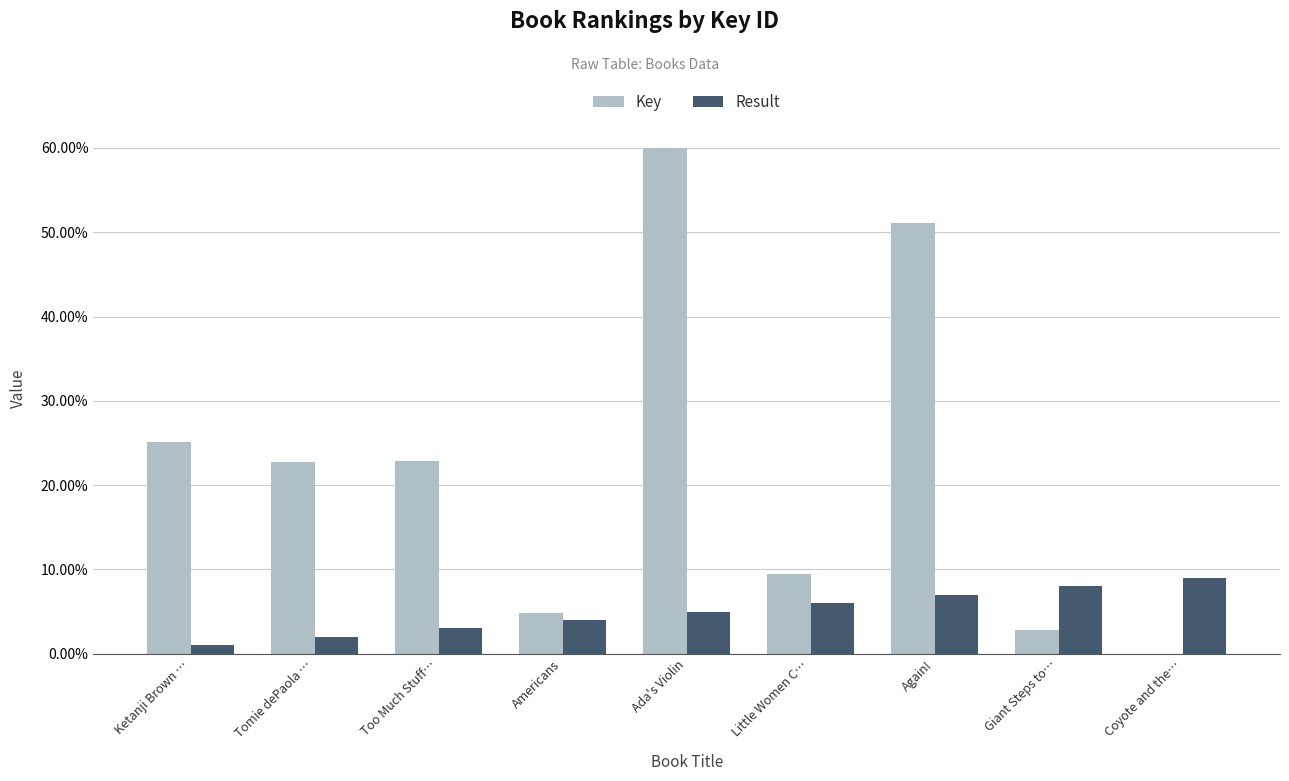

What is the sum of the Key values at Little Women C… and Americans?

14.3